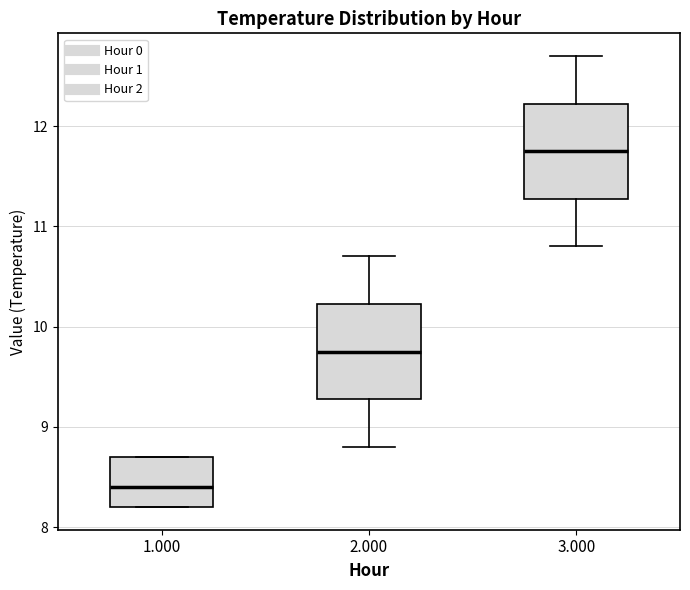

Reading left to right, transcribe this box plot: for each box, give where its median line is, the range the box spans, and where its two whiskers end, as read against the y-axis. The values are not printed on the chart, so give them approximately, as read against the axis.

1.000: median 8.4, box 8.2 to 8.7, whiskers 8.2 to 8.7
2.000: median 9.8, box 9.3 to 10.2, whiskers 8.8 to 10.7
3.000: median 11.8, box 11.3 to 12.2, whiskers 10.8 to 12.7